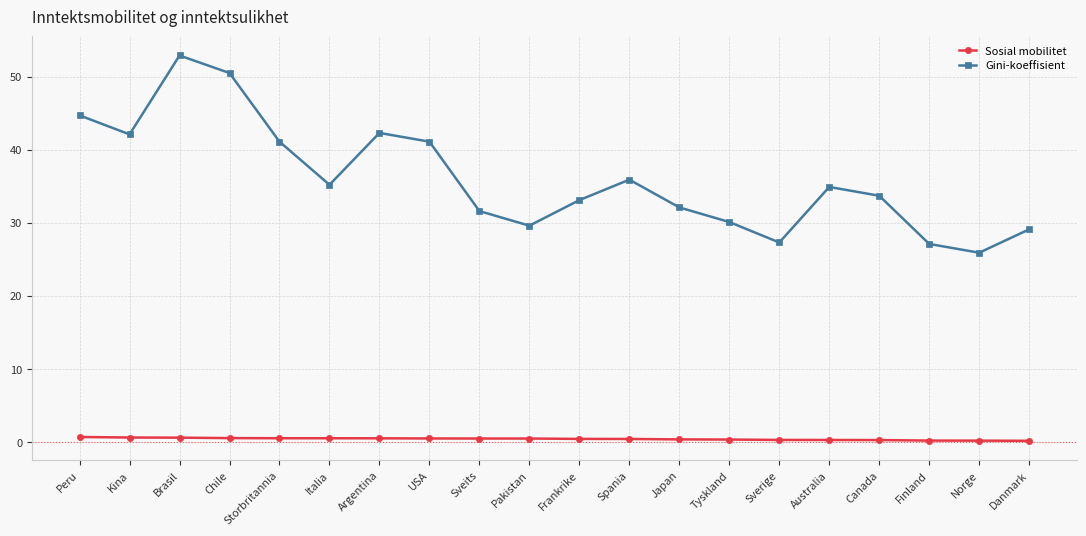

Which series has the largest range (max minus min)?

Gini-koeffisient